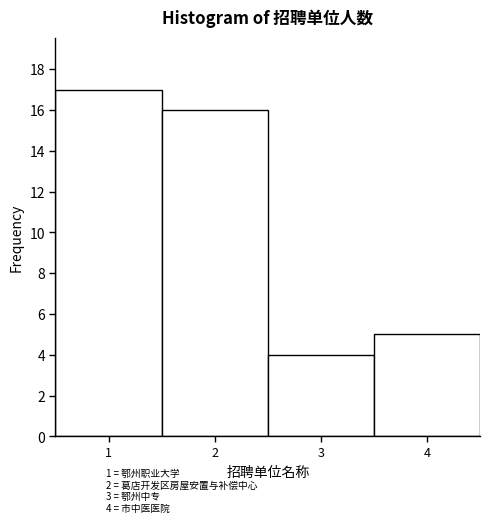

Over which range of the x-axis is the bar tallest?

0.5 to 1.5